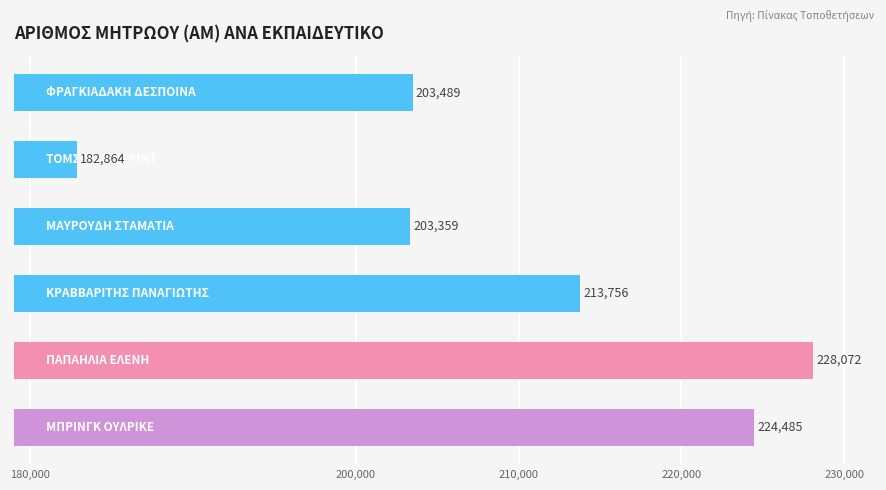

Reading bottom to top, transcribe all the data shown in this chart.

224485	228072	213756	203359	182864	203489